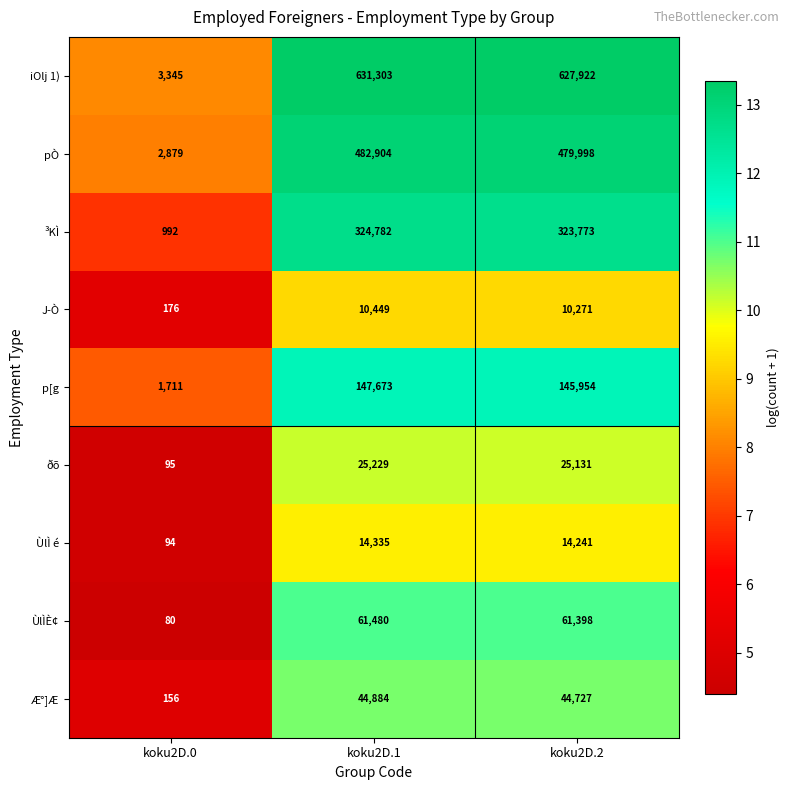

List the series in order of their peak value, highest first.

iOlj 1), pÒ, ³KÌ, p[g, ÙlÌÈ¢, Æ°]Æ, ðõ, ÙlÌ é, J­Ò